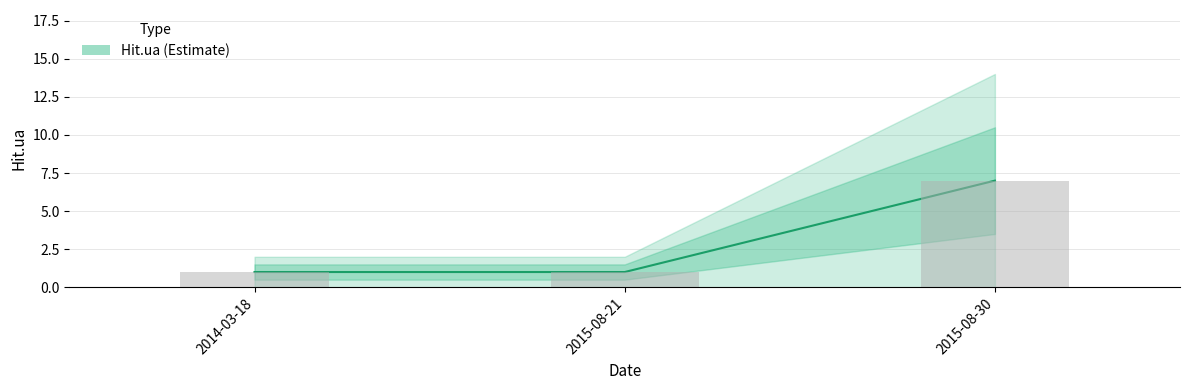

What is the value of the 2nd bar from the left?

1